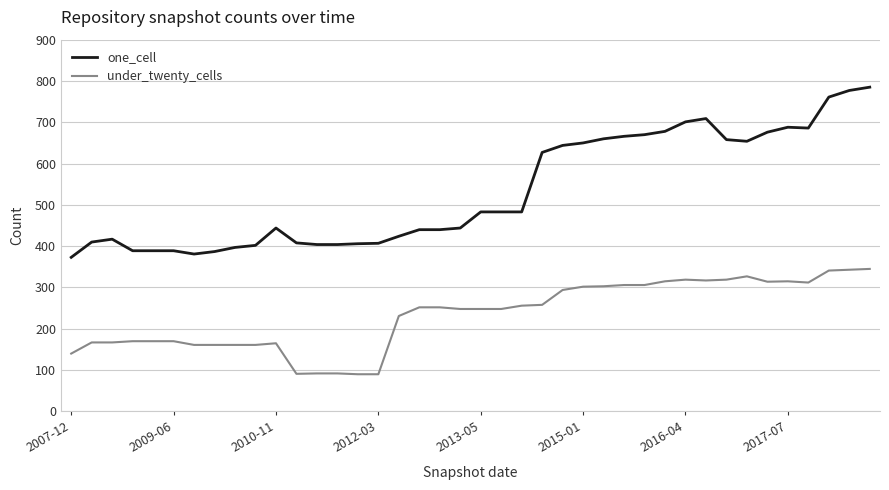

List the series in order of their overall mean, lowest first.

under_twenty_cells, one_cell